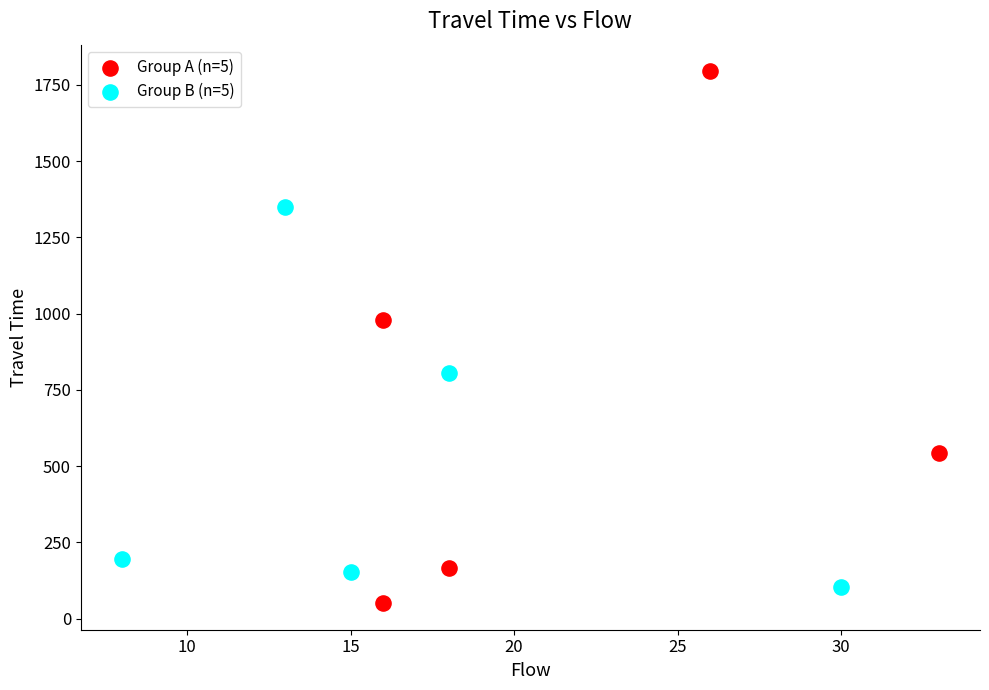

Which series has the largest Y range (max minus min)?

Group A (n=5)